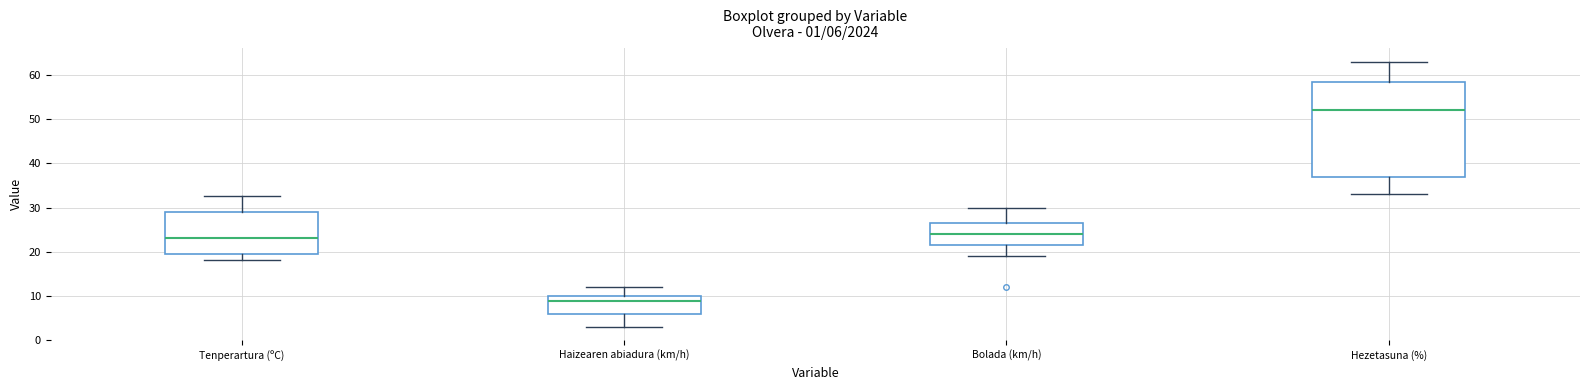

Which box has the highest median line?

Hezetasuna (%)